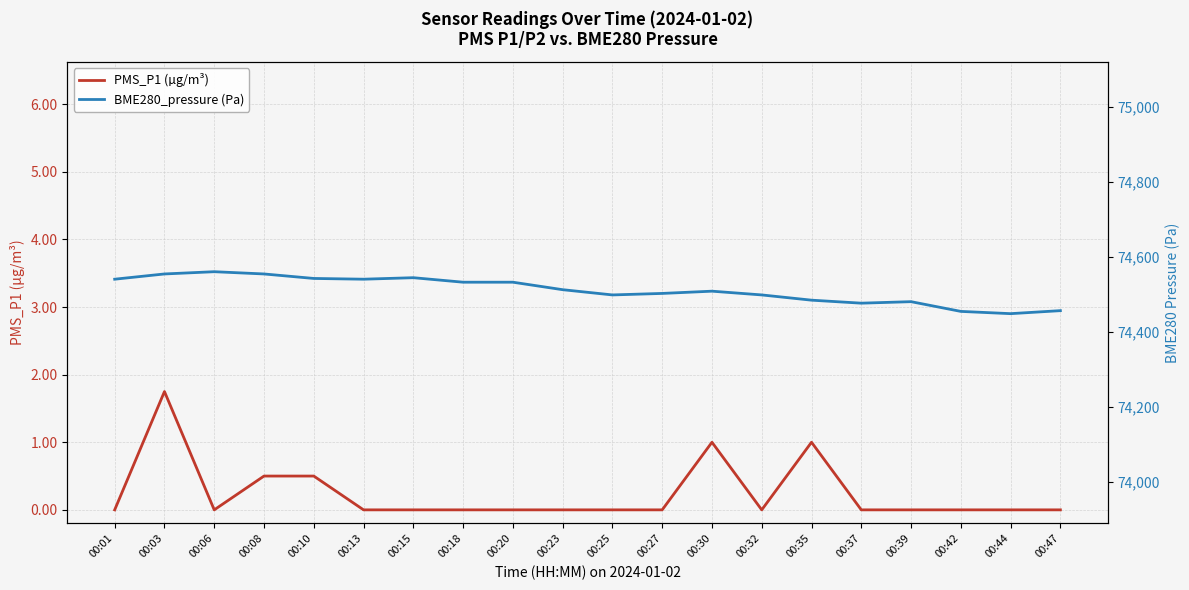

What is the difference between the second highest and minimum values in the BME280_pressure (Pa) series?

105.8